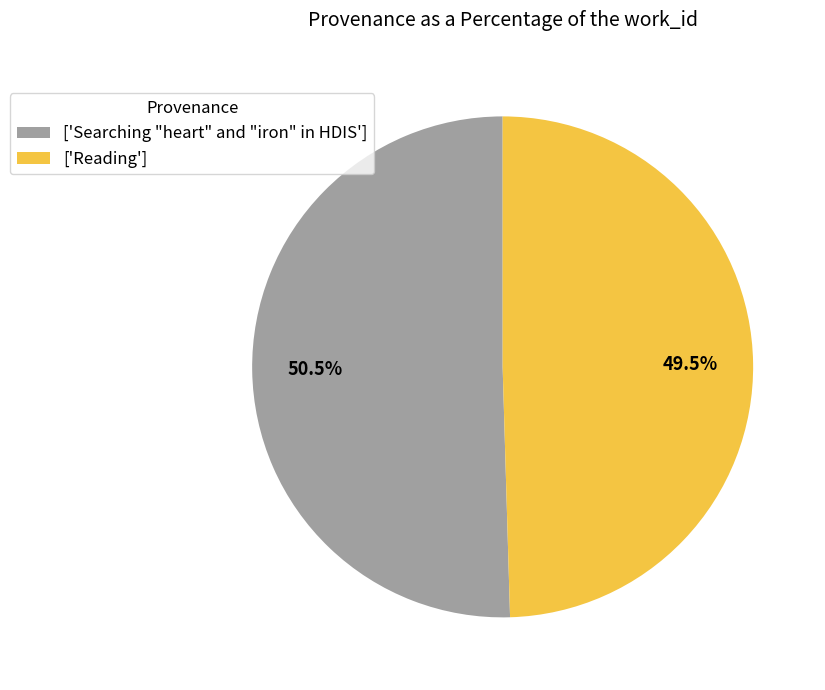

Which category has the smallest portion of the pie?

['Reading']